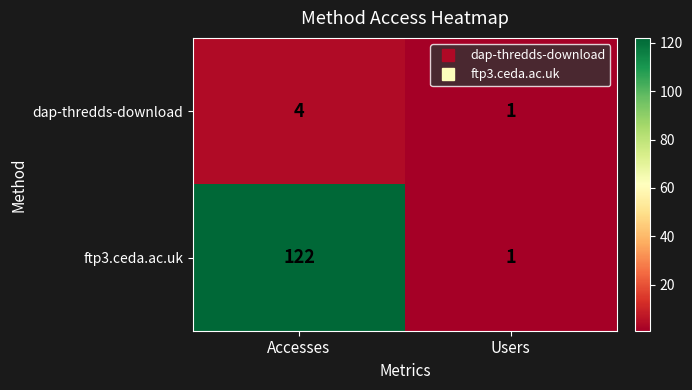

At which category is the sum across all series the highest?

Accesses